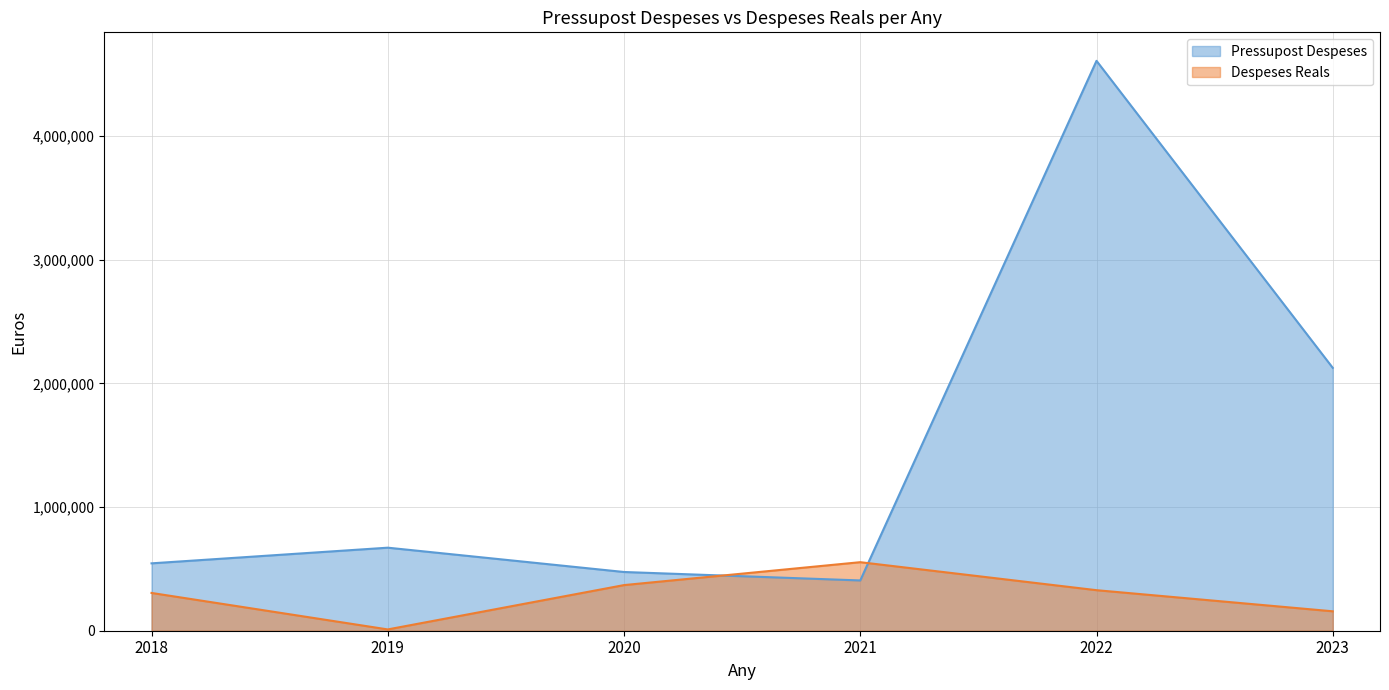

What is the difference between the maximum and minimum values in the Despeses Reals series?

543855.3